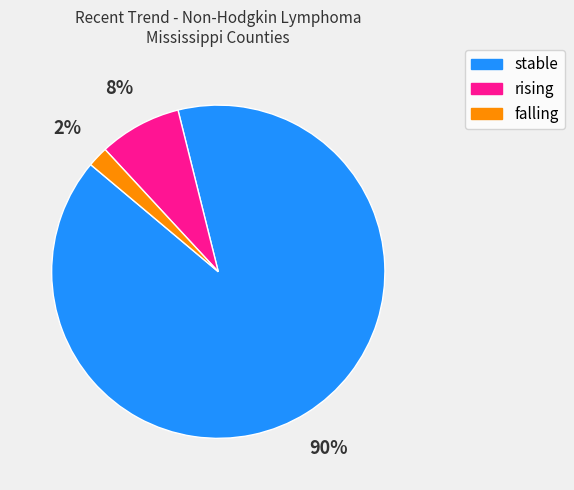

Which slice is the largest?

stable